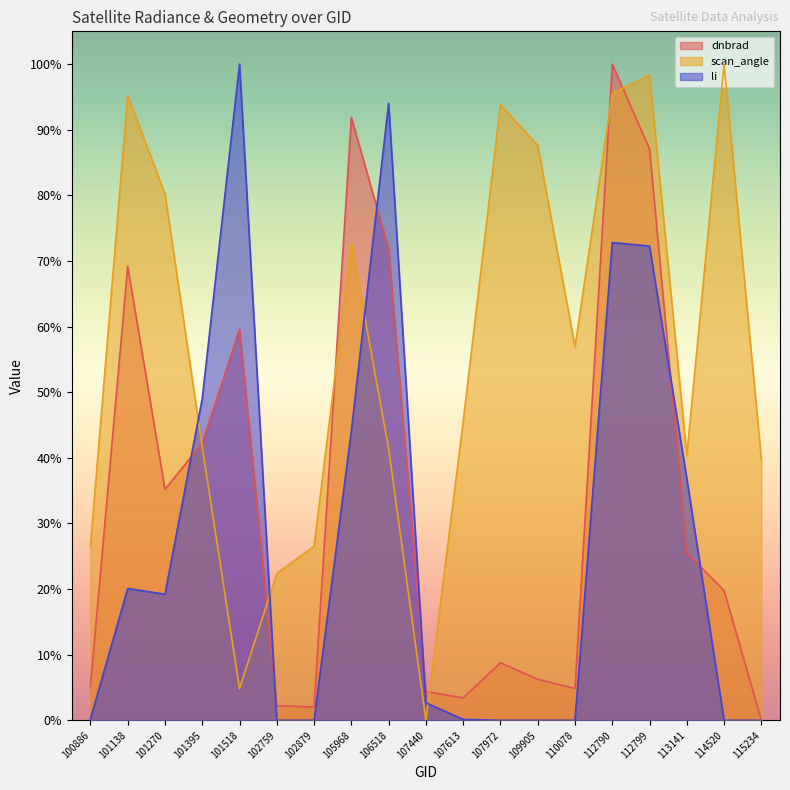

The li series shows 0.0 at 114520. True or false?

False